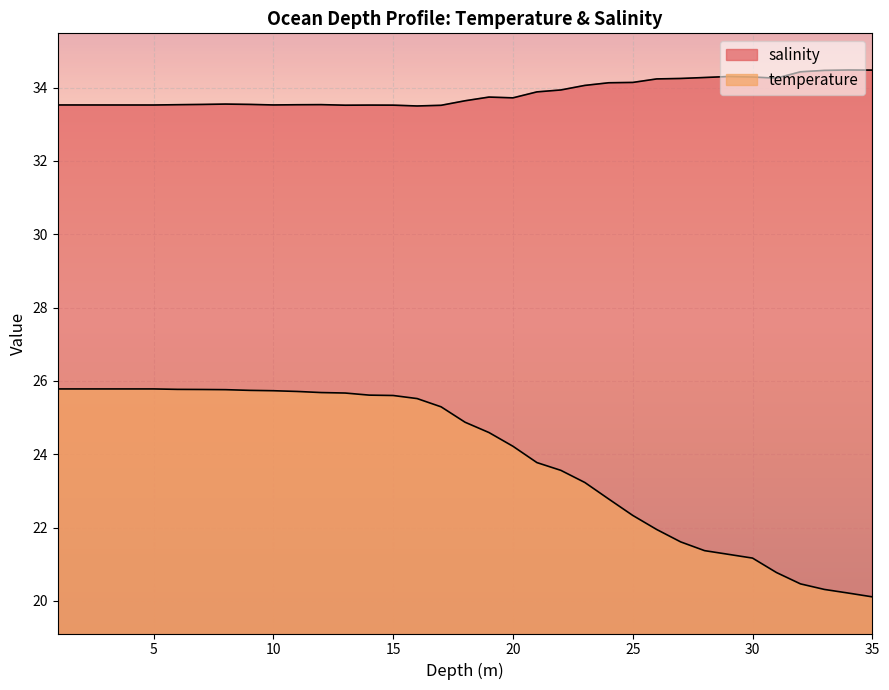

Count the number of categories in the chart.

35